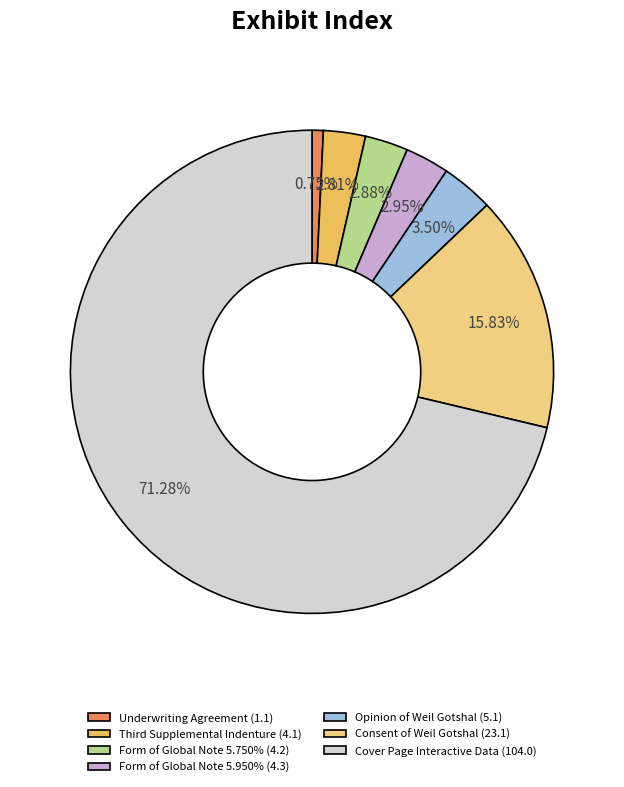

What is the total percentage of Underwriting Agreement and Form of Global Note 5.950%?

3.7%